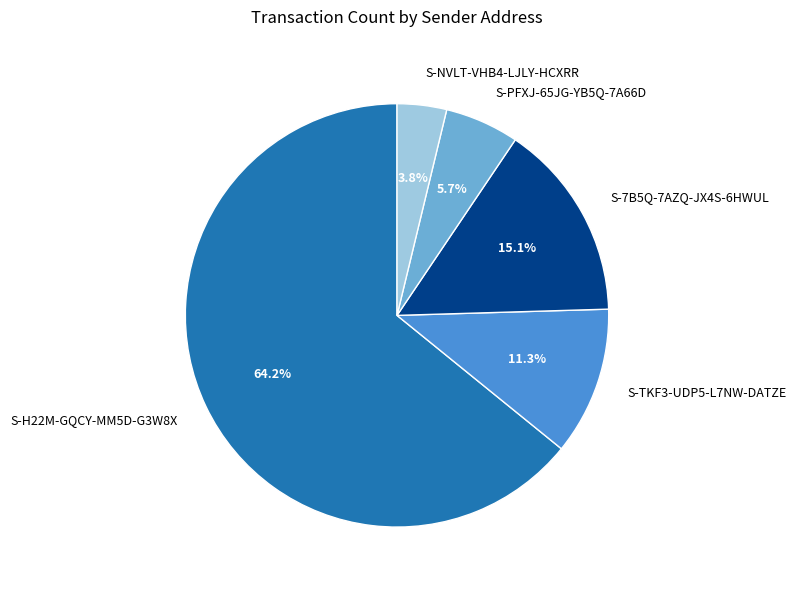

Which category has the smallest portion of the pie?

S-NVLT-VHB4-LJLY-HCXRR